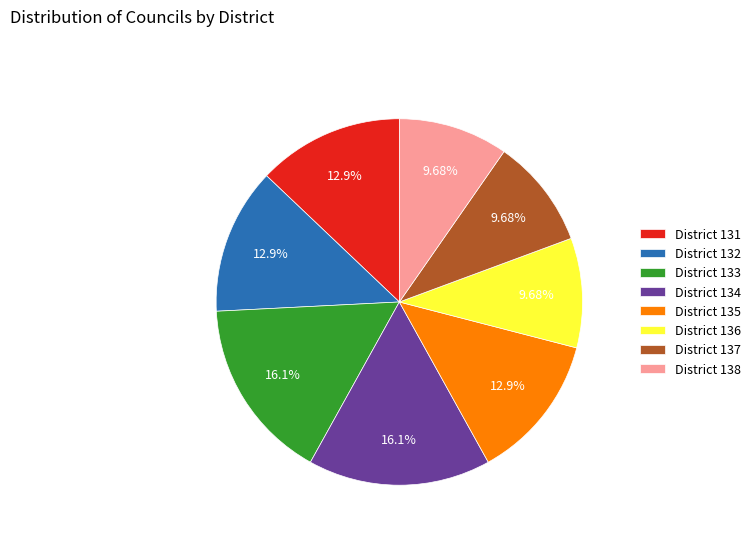

To the nearest percent, what is the difference between the District 138 and District 135 slice percentages?

3%